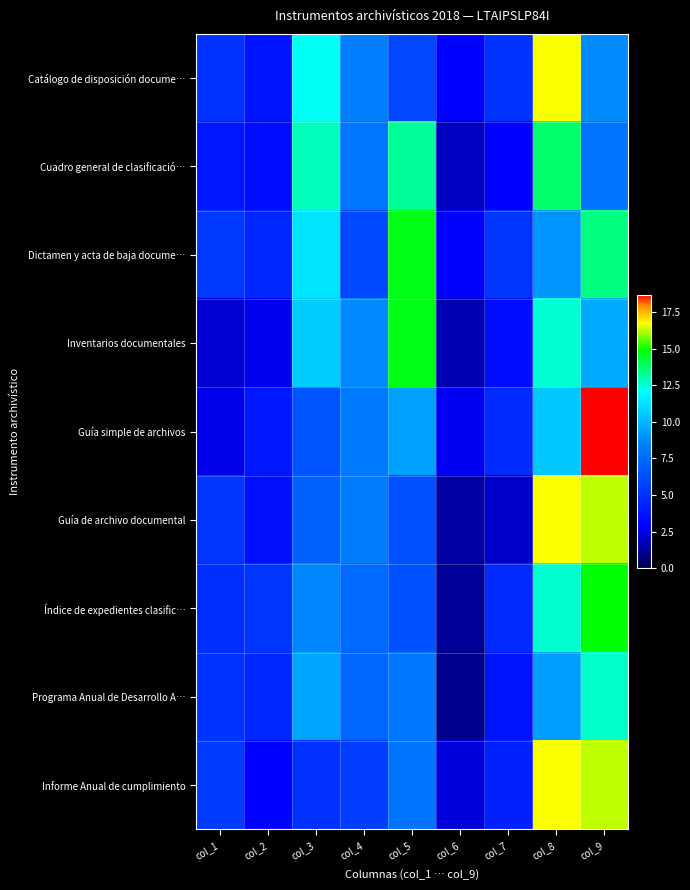

Reading right to left, what are all the values shown in this chart?

Catálogo de disposición docume…: col_9=8.8	col_8=16.7	col_7=5.0	col_6=3.0	col_5=5.9	col_4=8.4	col_3=12.2	col_2=3.8	col_1=5.1
Cuadro general de clasificació…: col_9=7.9	col_8=13.7	col_7=2.9	col_6=1.9	col_5=13.2	col_4=8.0	col_3=12.8	col_2=3.5	col_1=3.8
Dictamen y acta de baja docume…: col_9=13.5	col_8=9.0	col_7=5.1	col_6=2.8	col_5=14.7	col_4=6.0	col_3=11.3	col_2=4.5	col_1=5.3
Inventarios documentales: col_9=9.7	col_8=12.6	col_7=3.5	col_6=1.7	col_5=14.7	col_4=8.7	col_3=10.6	col_2=2.6	col_1=2.2
Guía simple de archivos: col_9=18.7	col_8=10.6	col_7=4.8	col_6=2.7	col_5=9.4	col_4=8.2	col_3=6.5	col_2=3.9	col_1=2.5
Guía de archivo documental: col_9=16.3	col_8=16.7	col_7=2.0	col_6=1.4	col_5=6.4	col_4=8.3	col_3=7.1	col_2=3.5	col_1=5.2
Índice de expedientes clasific…: col_9=14.9	col_8=12.6	col_7=4.7	col_6=1.2	col_5=6.4	col_4=7.5	col_3=8.6	col_2=5.1	col_1=4.8
Programa Anual de Desarrollo A…: col_9=12.7	col_8=9.3	col_7=3.7	col_6=1.1	col_5=8.0	col_4=7.4	col_3=9.5	col_2=4.5	col_1=5.1
Informe Anual de cumplimiento: col_9=16.3	col_8=16.7	col_7=4.2	col_6=2.3	col_5=7.9	col_4=5.5	col_3=5.0	col_2=2.9	col_1=5.4